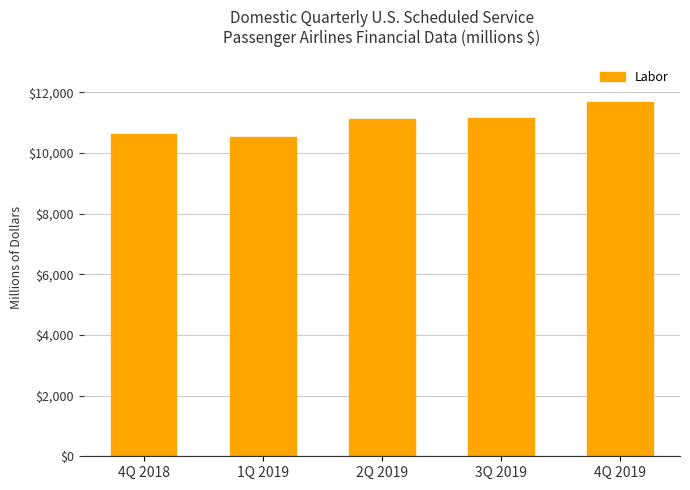

Reading left to right, extract all data points from this chart.

10617.0	10534.5	11107.2	11165.8	11681.6